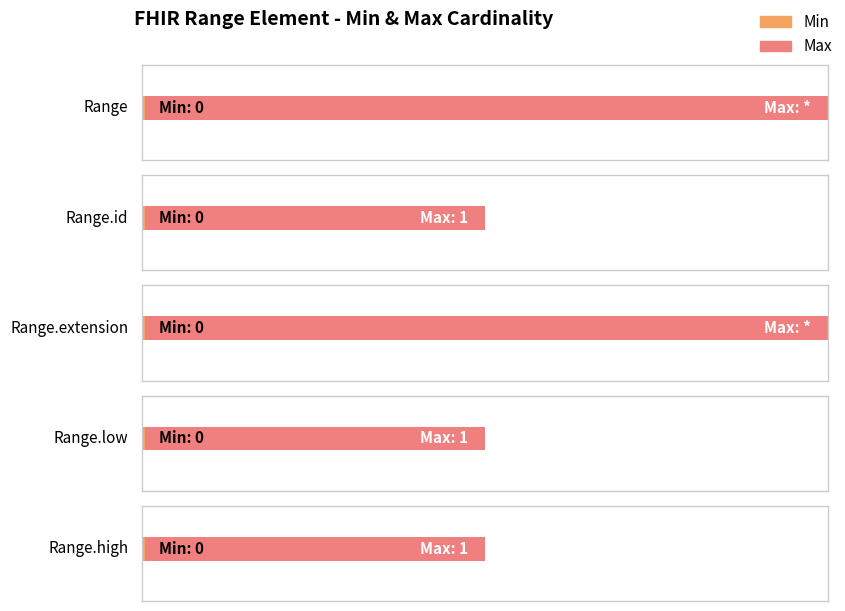

True or false: Max_numeric has a value of 0 at Range.high.

False